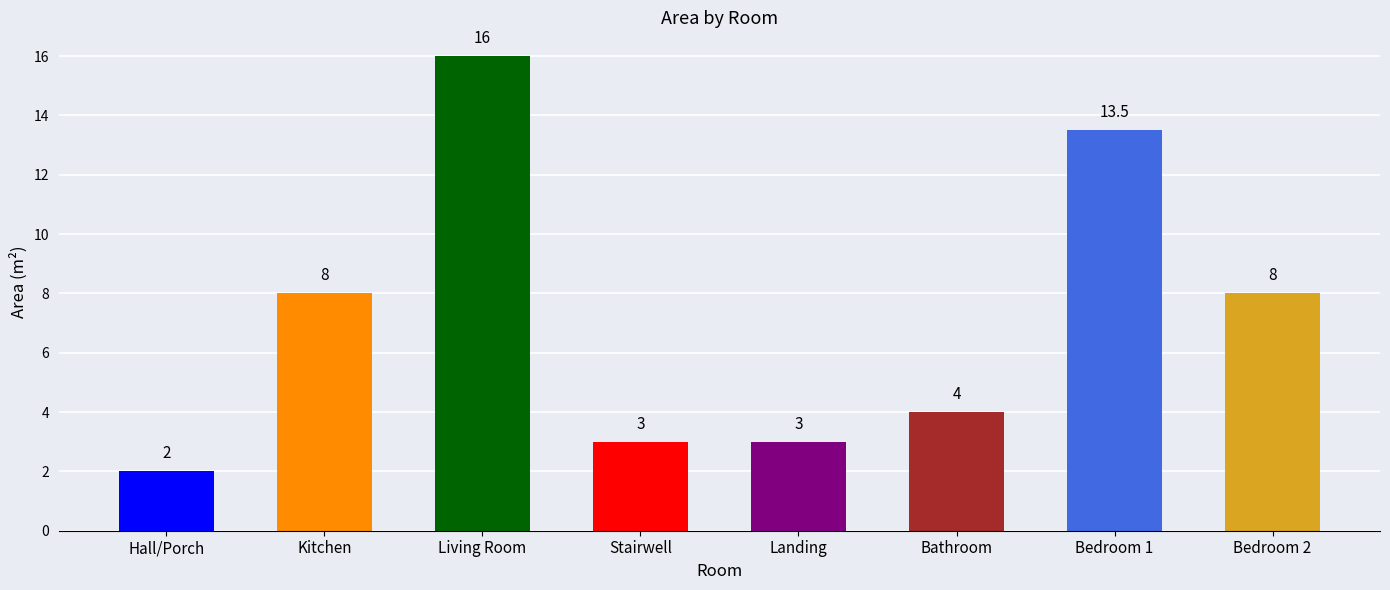

Read the value at Bedroom 2.

8.0